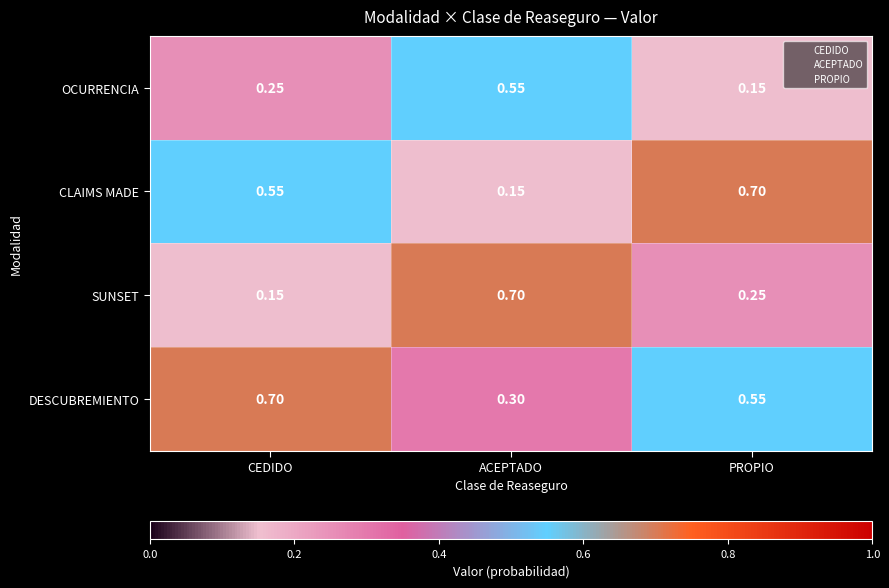

Between ACEPTADO and PROPIO, which series saw the biggest shift?

CLAIMS MADE